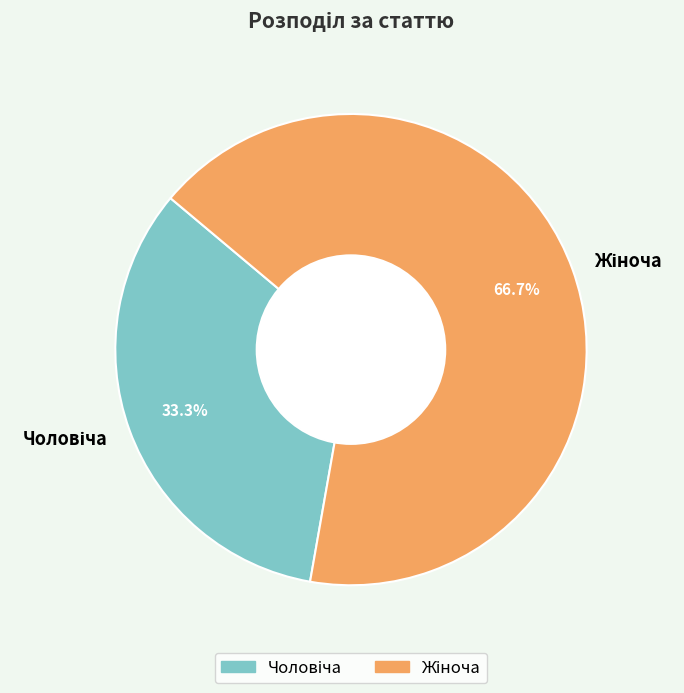

Is there a majority slice in this chart?

Yes